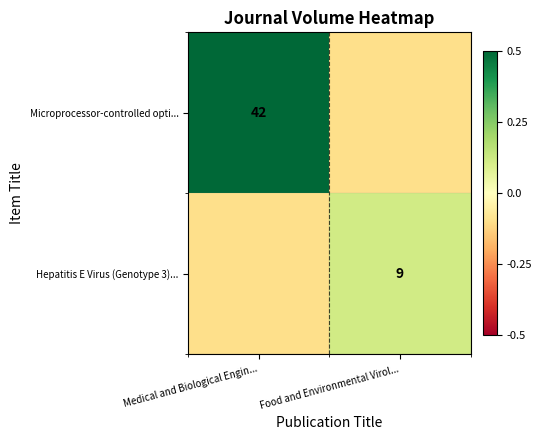

The Hepatitis E Virus (Genotype 3)... series shows 9.0 at Food and Environmental Virol.... True or false?

True